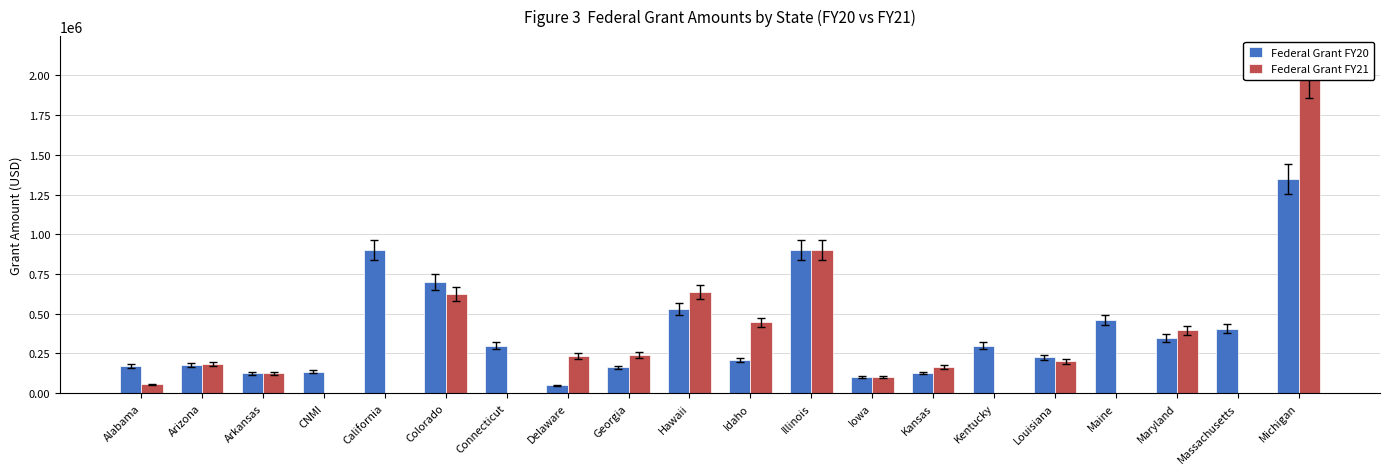

How many bars are there in total?

40